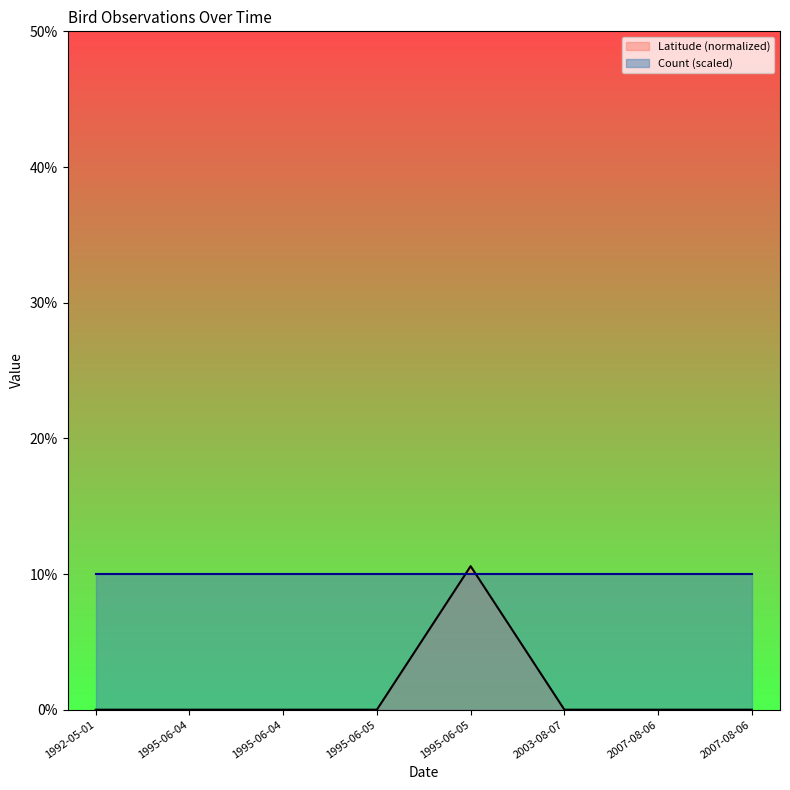

What is the label of the 4th point from the left?

1995-06-05